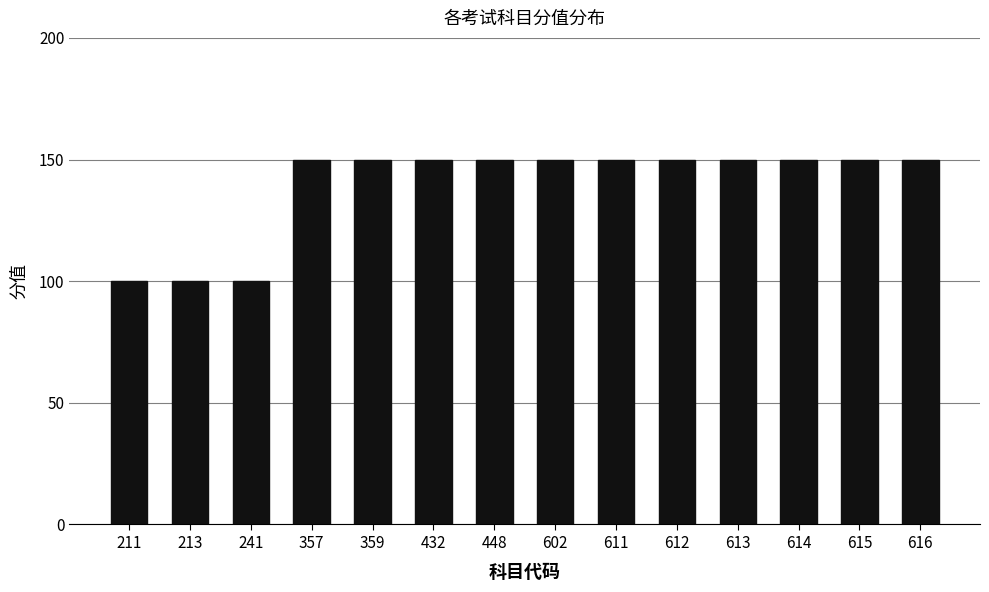

Does the chart contain any negative values?

No